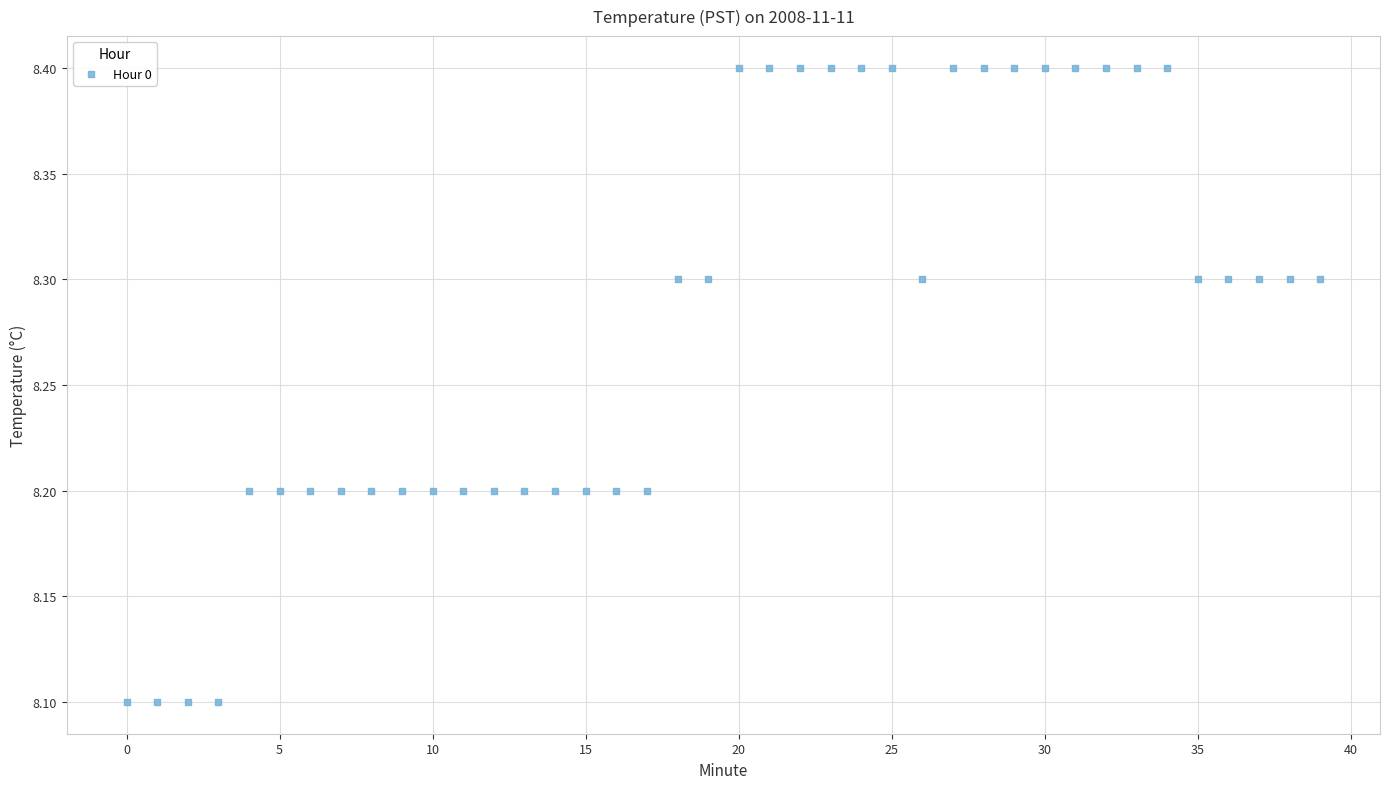

What is the range of Y values (max minus min)?

0.3